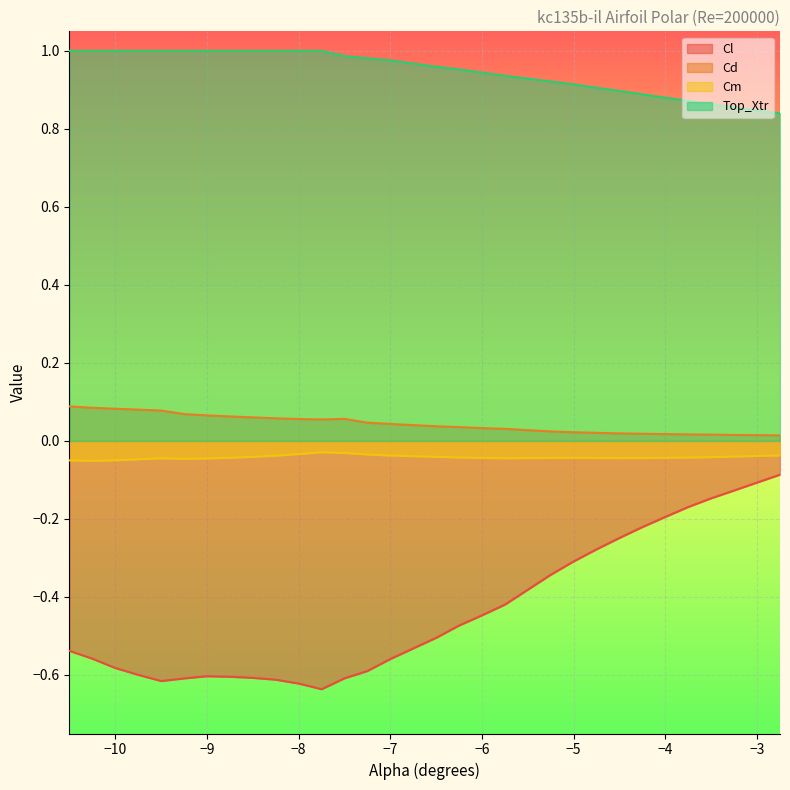

What is the label of the 3rd point from the right?

-3.25